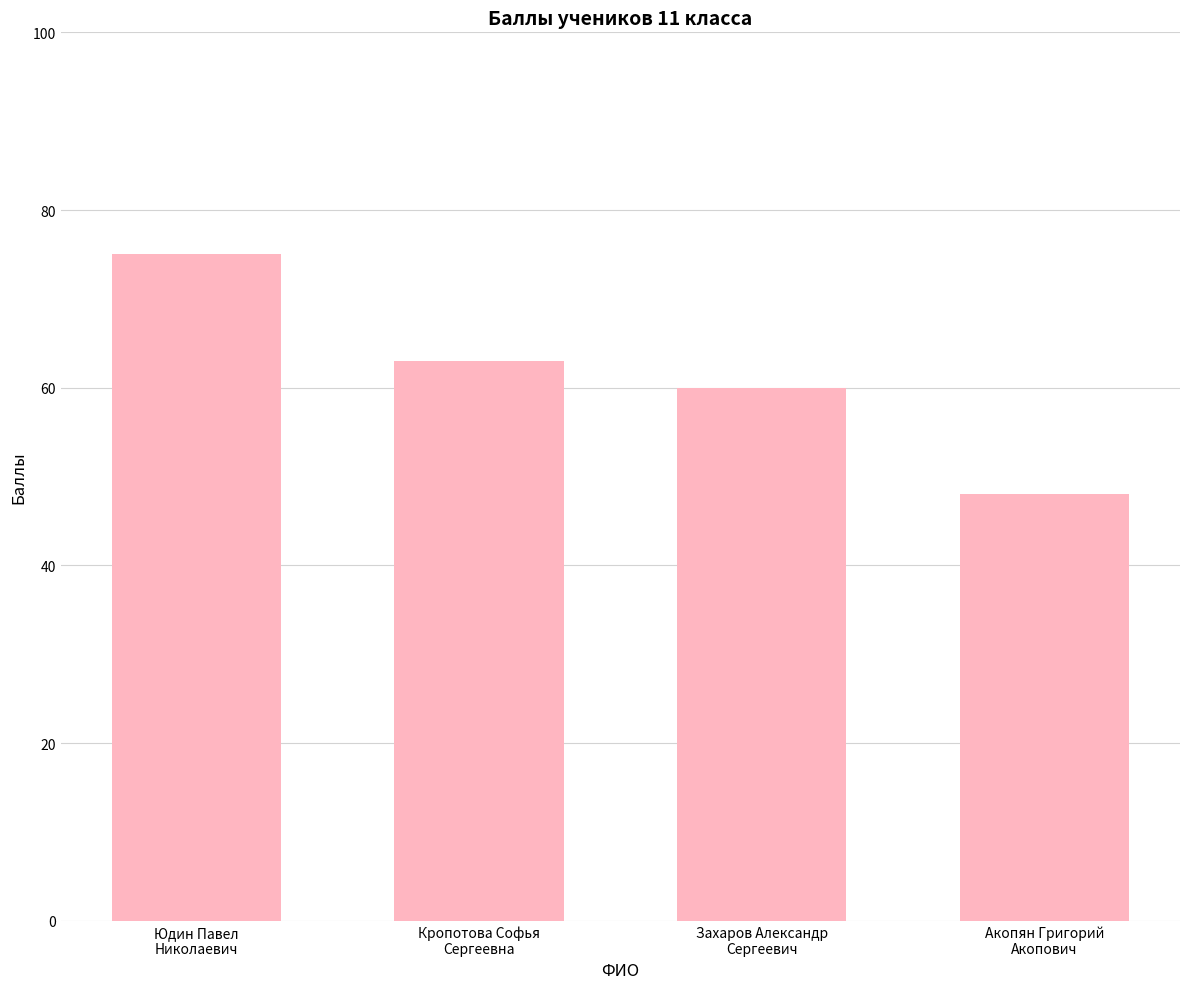

What is the difference between the values at Юдин Павел
Николаевич and Кропотова Софья
Сергеевна?

12